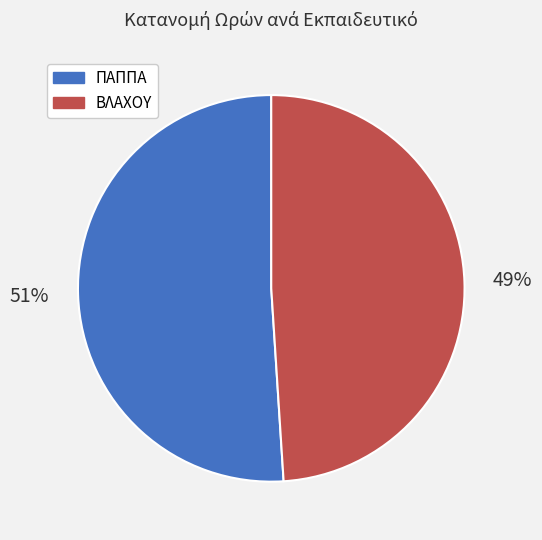

To the nearest percent, what percentage of the pie is ΠΑΠΠΑ?

51%